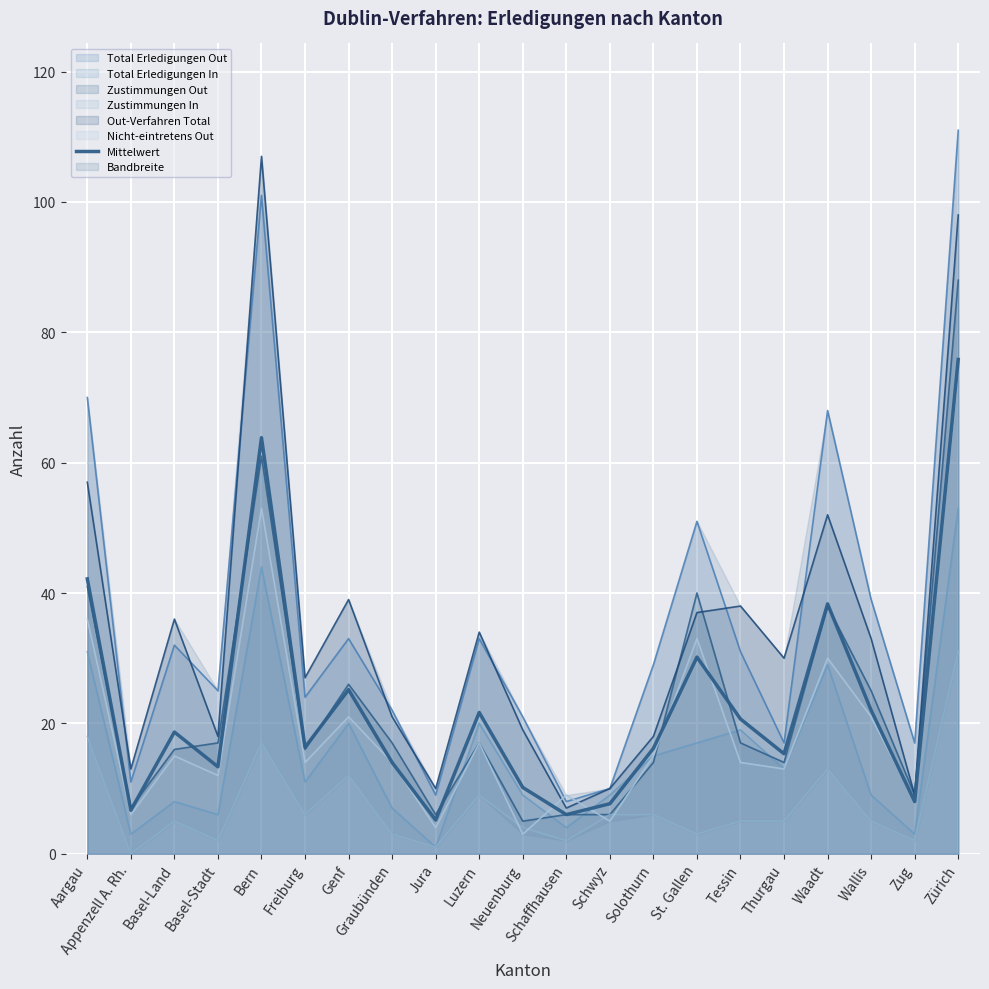

Which has a higher value, Waadt or Zürich?

Zürich